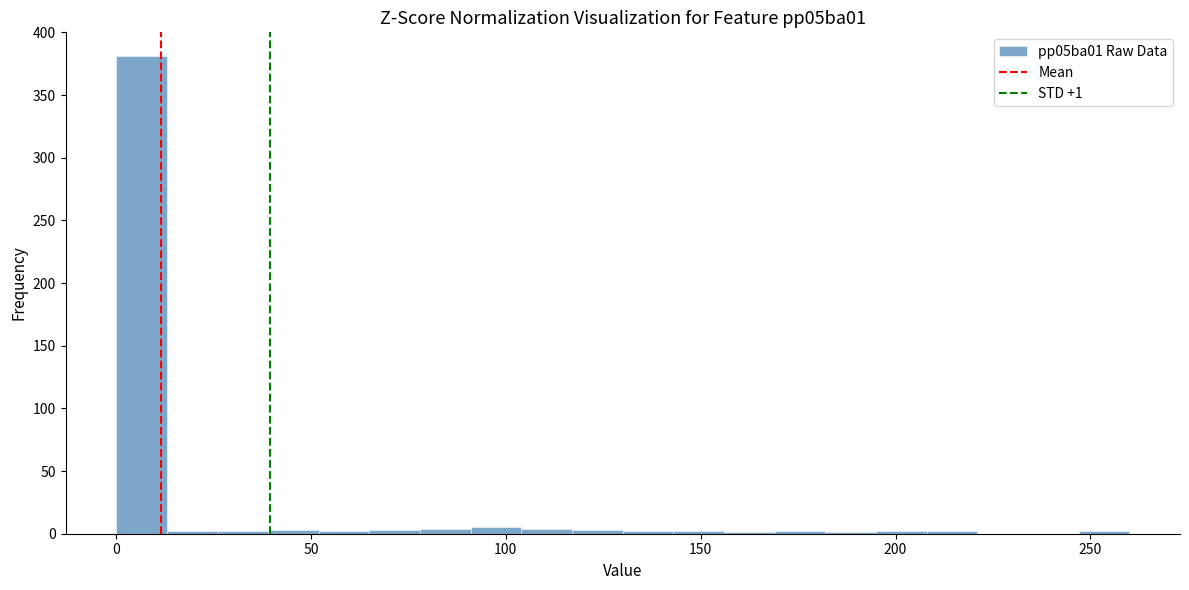

Read against the x-axis, roughly where is the centre of the tallest bar?

5